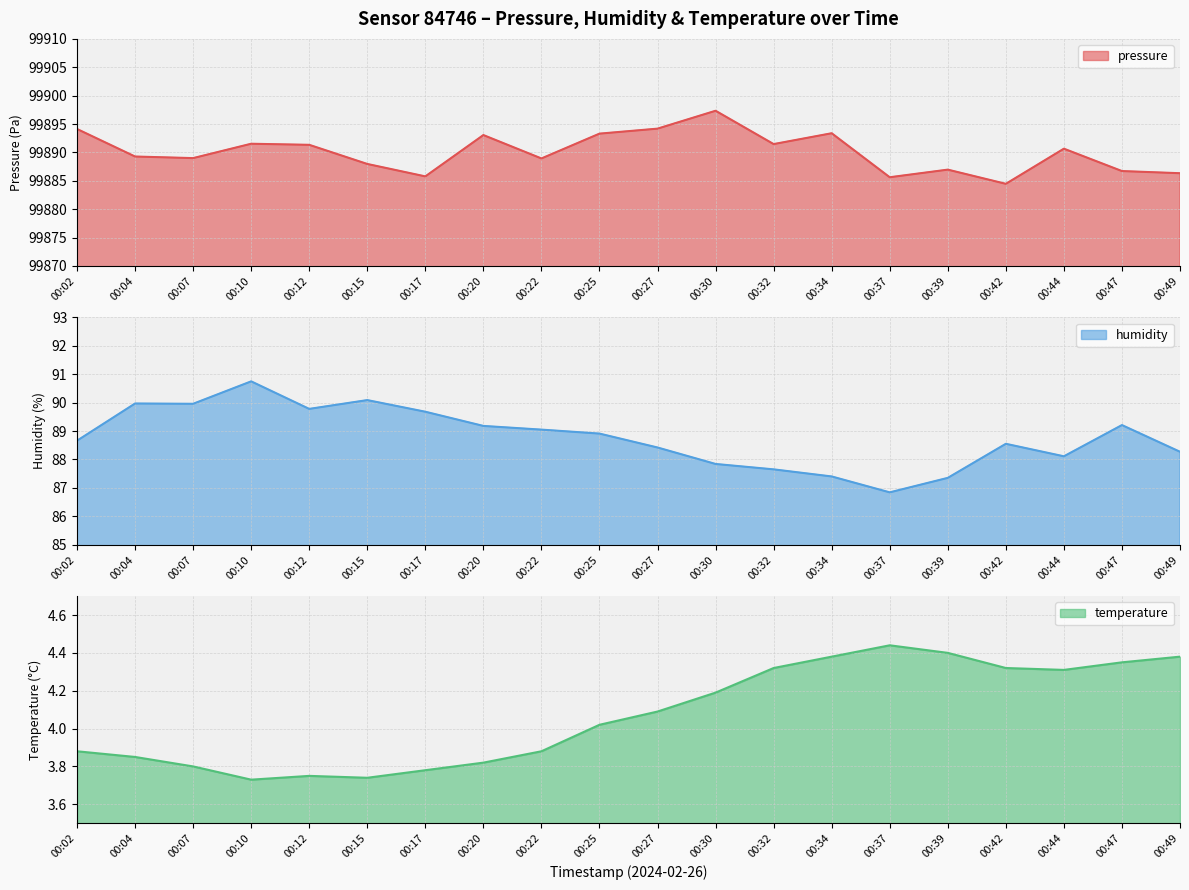

Between 00:04 and 00:32, which series saw the biggest shift?

humidity